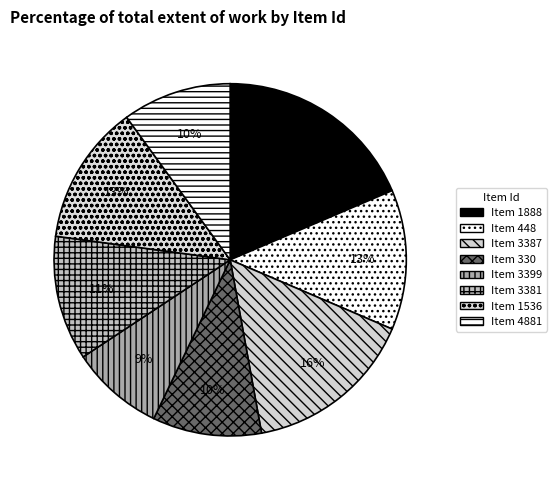

How many slices are in this pie chart?

8